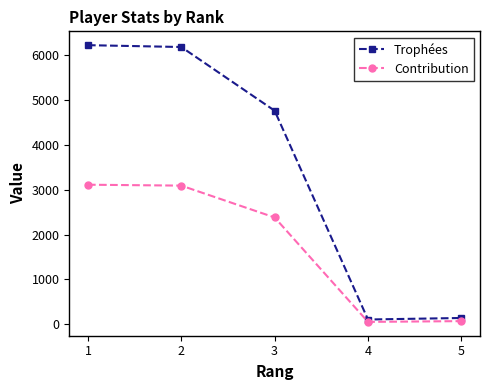

What is the highest value of the Trophées series?

6221